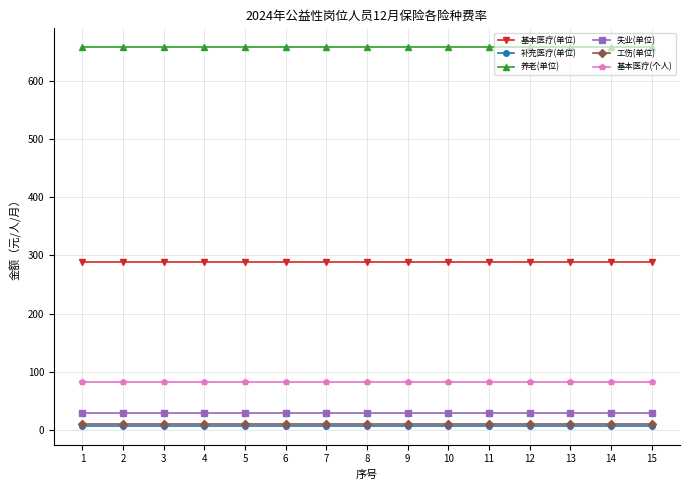

Reading left to right, what are all the values shown in this chart?

基本医疗(单位): 1=287.9	2=287.9	3=287.9	4=287.9	5=287.9	6=287.9	7=287.9	8=287.9	9=287.9	10=287.9	11=287.9	12=287.9	13=287.9	14=287.9	15=287.9
补充医疗(单位): 1=7.0	2=7.0	3=7.0	4=7.0	5=7.0	6=7.0	7=7.0	8=7.0	9=7.0	10=7.0	11=7.0	12=7.0	13=7.0	14=7.0	15=7.0
养老(单位): 1=658.1	2=658.1	3=658.1	4=658.1	5=658.1	6=658.1	7=658.1	8=658.1	9=658.1	10=658.1	11=658.1	12=658.1	13=658.1	14=658.1	15=658.1
失业(单位): 1=28.8	2=28.8	3=28.8	4=28.8	5=28.8	6=28.8	7=28.8	8=28.8	9=28.8	10=28.8	11=28.8	12=28.8	13=28.8	14=28.8	15=28.8
工伤(单位): 1=9.5	2=9.5	3=9.5	4=9.5	5=9.5	6=9.5	7=9.5	8=9.5	9=9.5	10=9.5	11=9.5	12=9.5	13=9.5	14=9.5	15=9.5
基本医疗(个人): 1=82.3	2=82.3	3=82.3	4=82.3	5=82.3	6=82.3	7=82.3	8=82.3	9=82.3	10=82.3	11=82.3	12=82.3	13=82.3	14=82.3	15=82.3